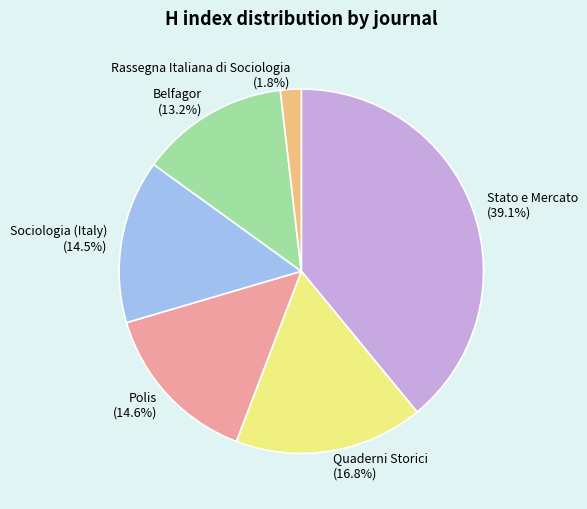

Is it true that Quaderni Storici is 17% of the pie?

True